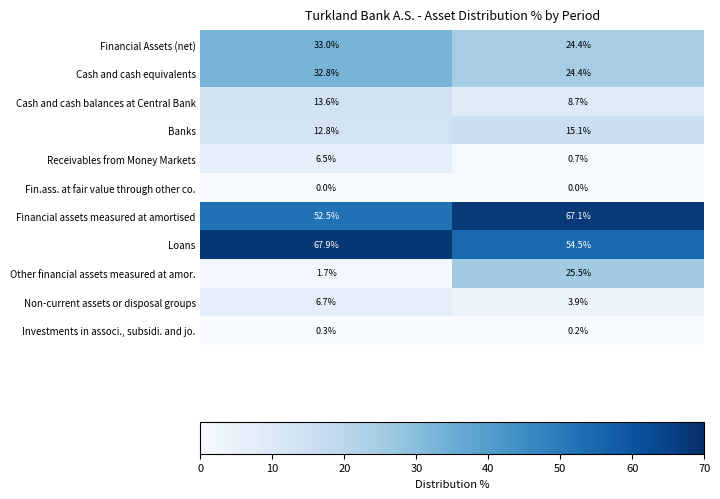

Which series has the widest spread of values?

Other financial assets measured at amor.